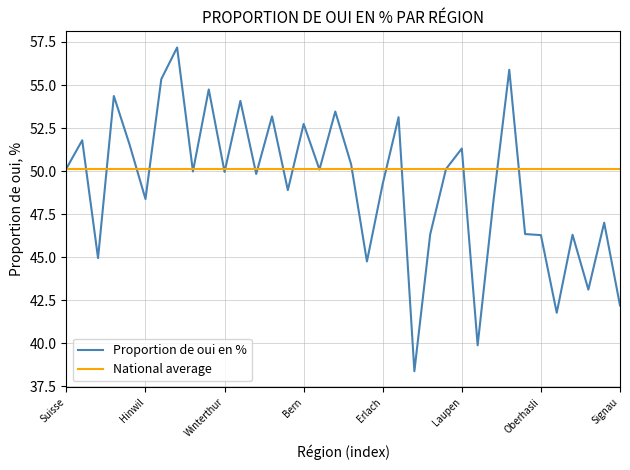

Which series has the widest spread of values?

Proportion de oui en %